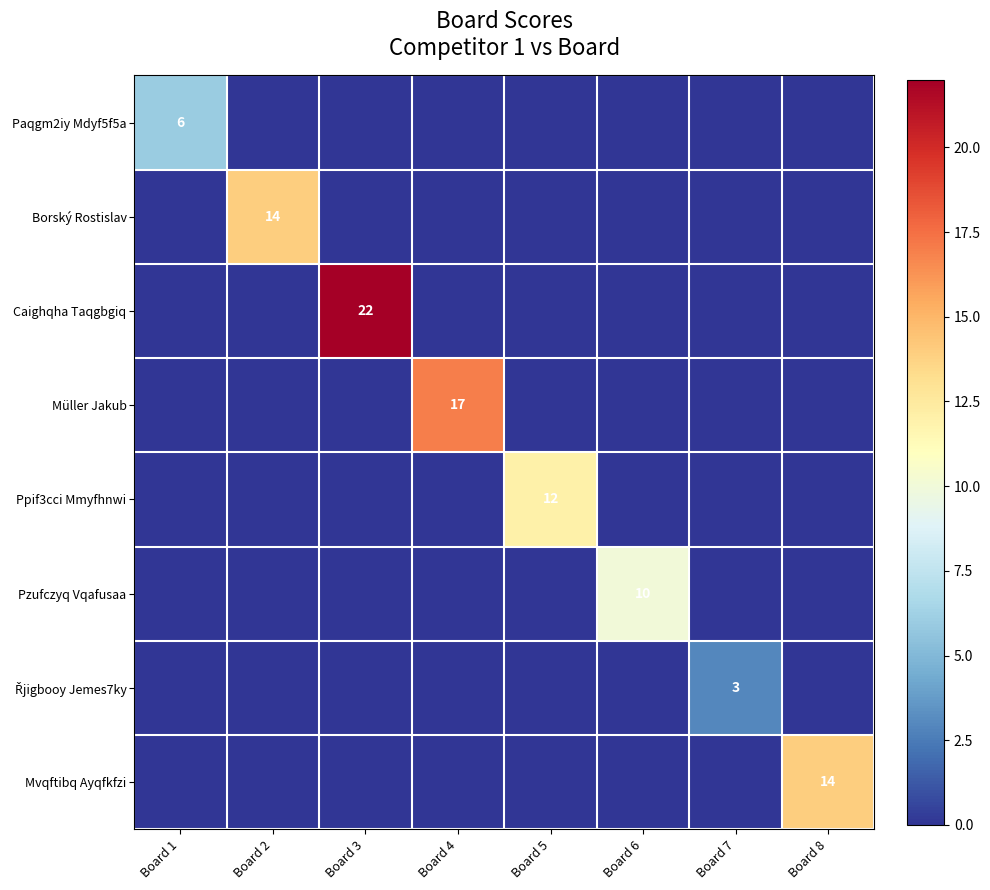

The value of Pzufczyq Vqafusaa at Board 6 is 7. True or false?

False